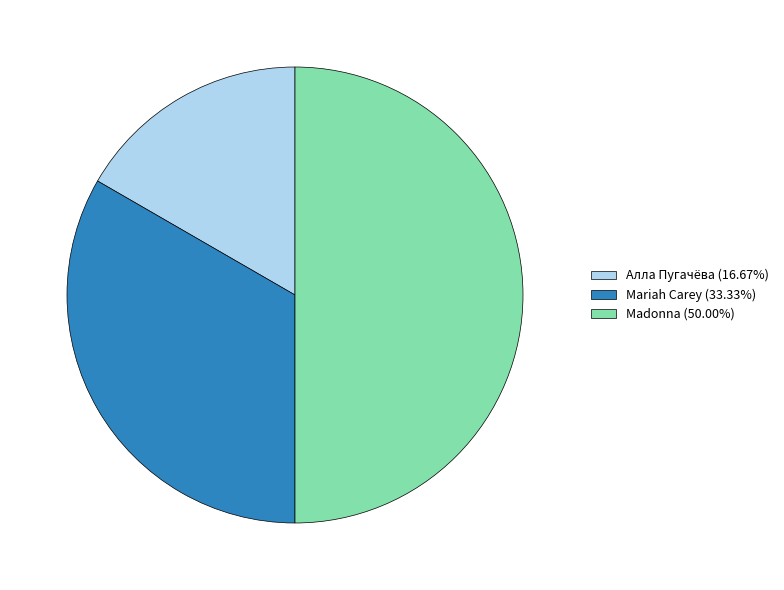

Is Алла Пугачёва (16.67%) the majority of the pie?

No